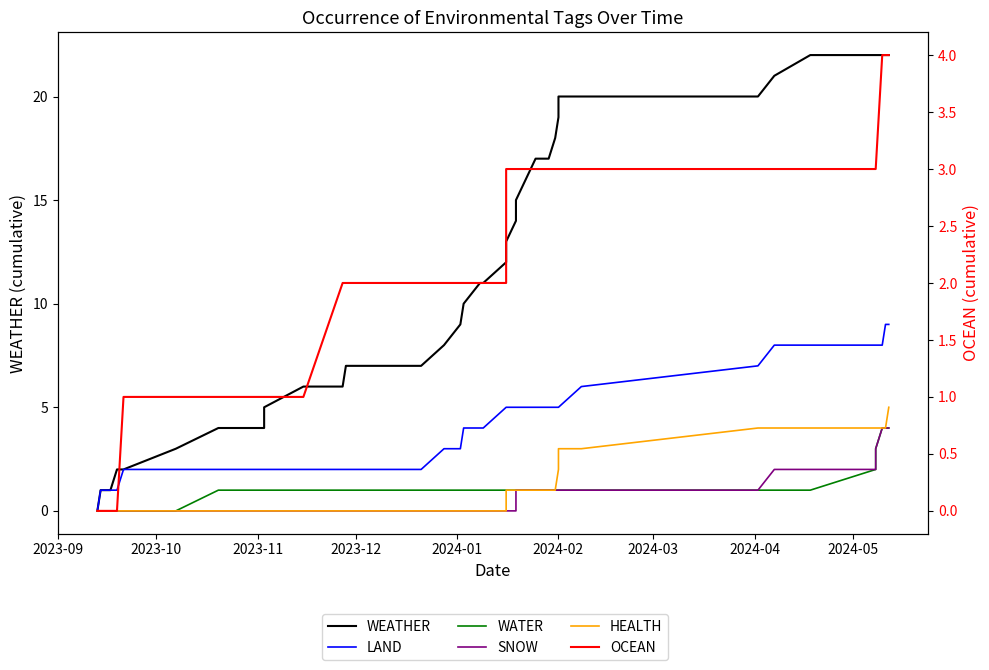

What is the value of the OCEAN point at the 39th from the left?

4